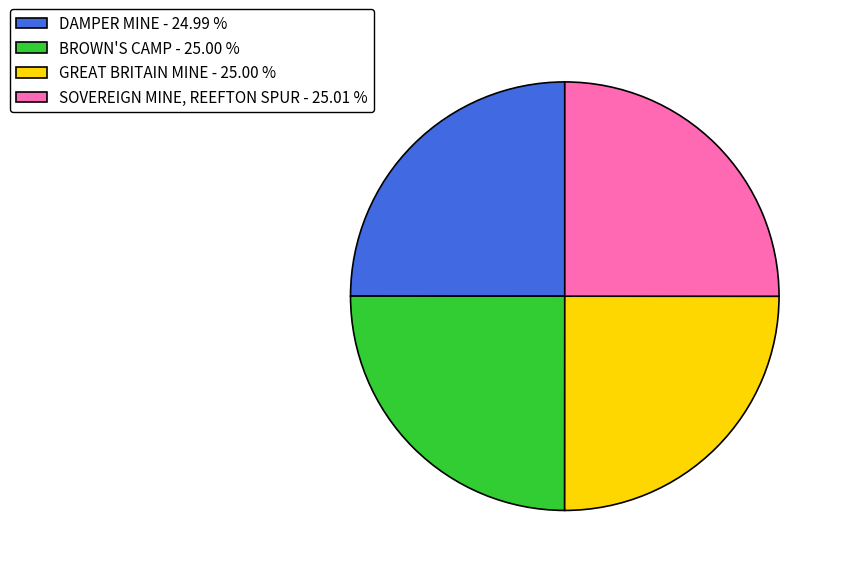

What is the ratio of the value at BROWN'S CAMP - 25.00 % to the value at DAMPER MINE - 24.99 %?

1.0